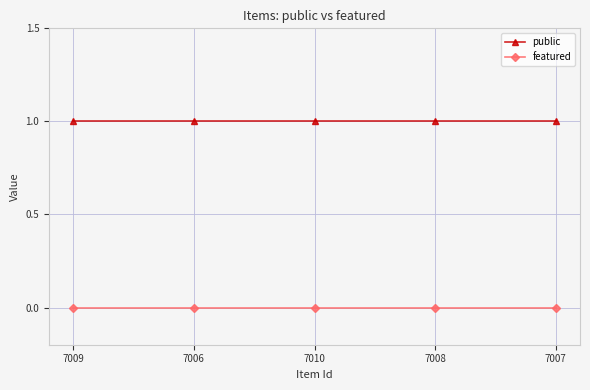

What is the total value across all series at 7009?

1